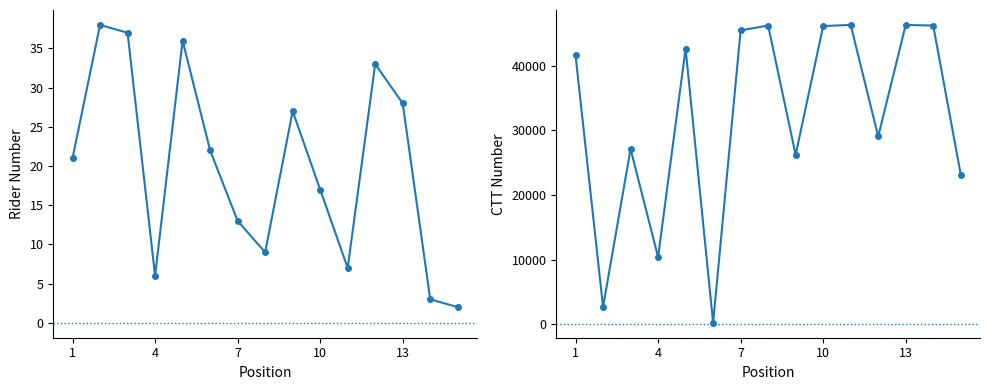

How many lines are shown in the chart?

2